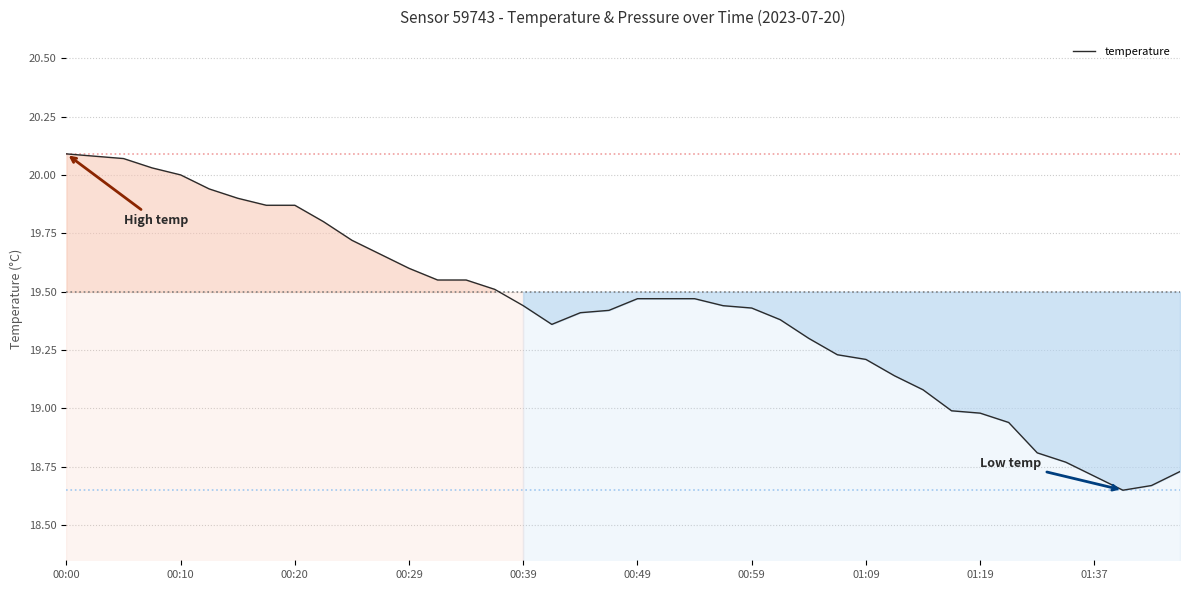

The chart shows a value of 19.6 at 00:29. True or false?

True